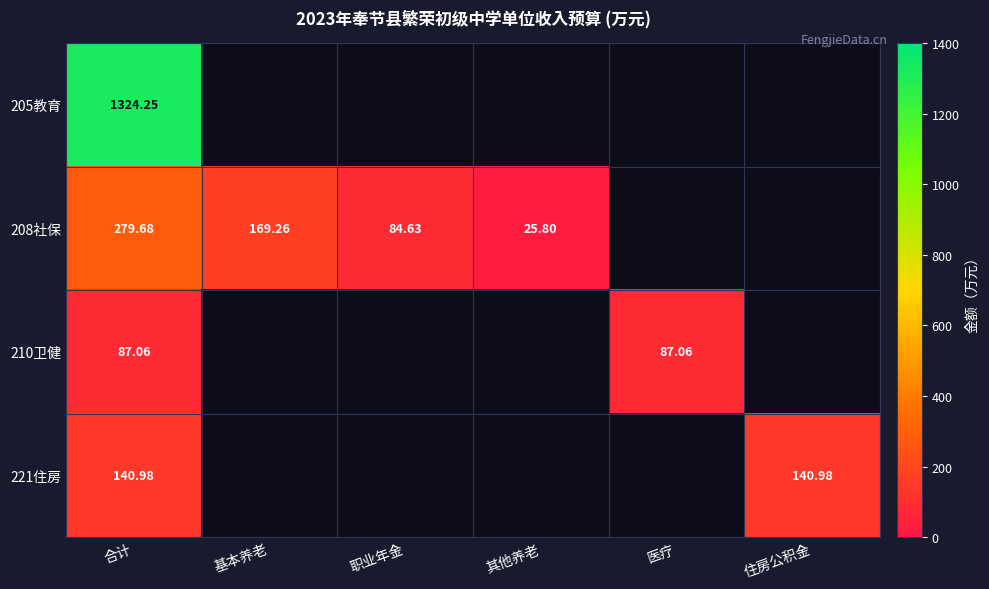

What is the greatest value displayed?

1324.2